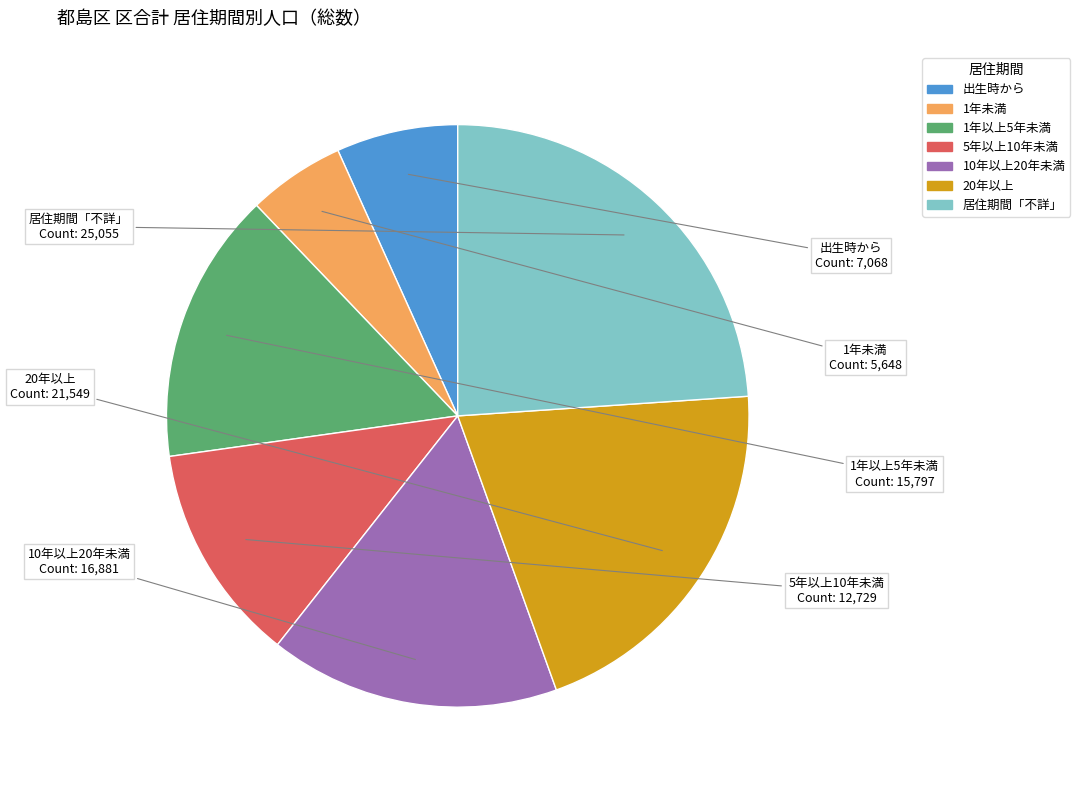

Is it true that 1年未満 is 5% of the pie?

True